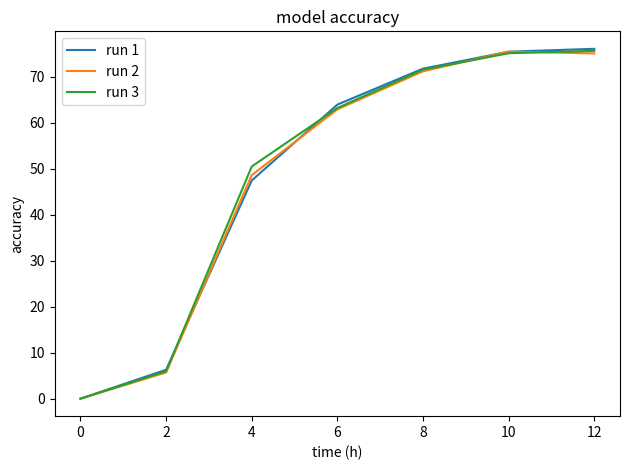

What is the approximate value of run 3 at 4?

50.5